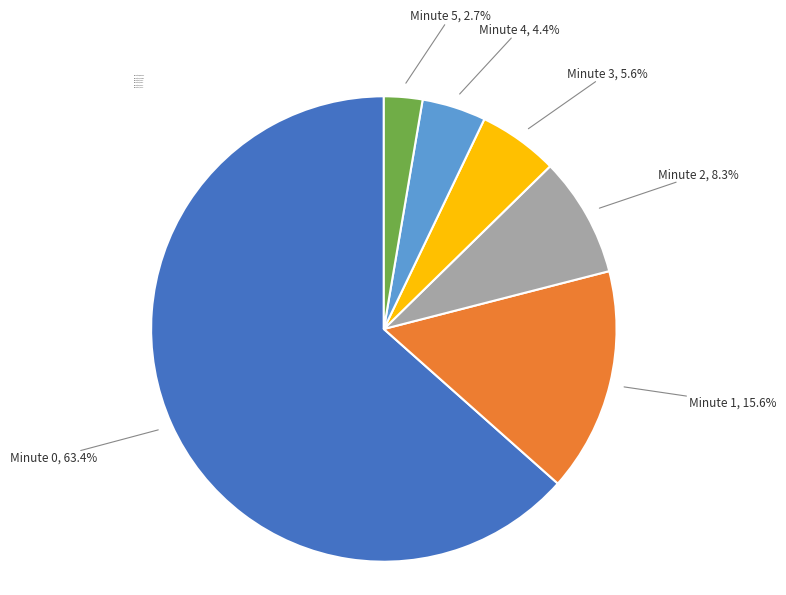

What is the smallest slice in the pie chart?

Minute 5